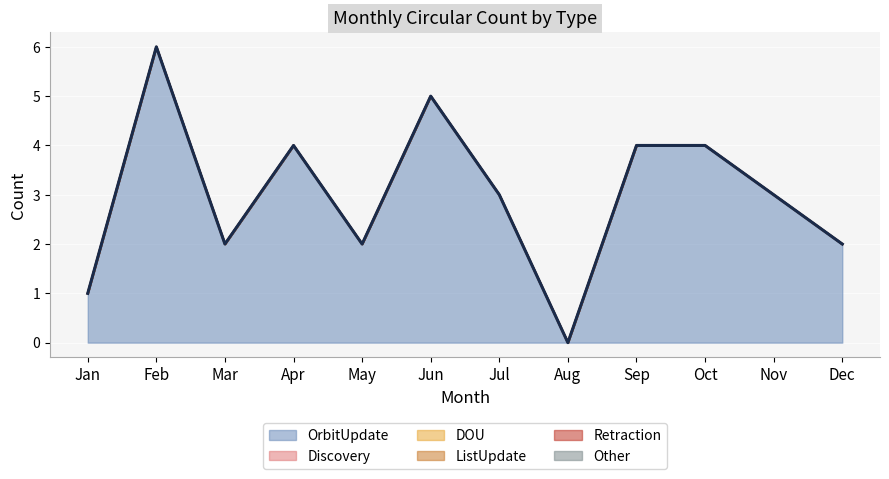

How many data points does each series have?

12